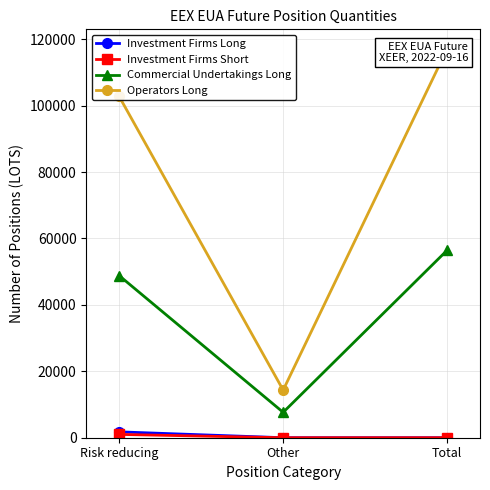

Rank the series by their maximum value, from highest to lowest.

Operators Long, Commercial Undertakings Long, Investment Firms Long, Investment Firms Short